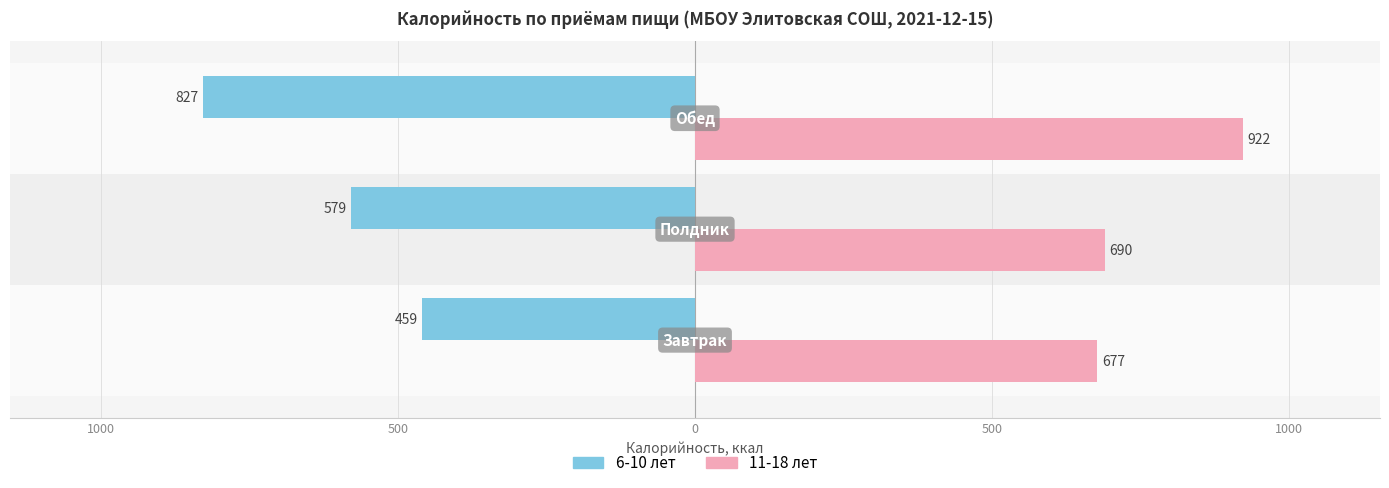

Reading right to left, list all the values displayed in this chart.

6-10 лет: 500=-827.5	1000=-578.8	1500=-459.0
11-18 лет: 500=922.3	1000=689.8	1500=677.2